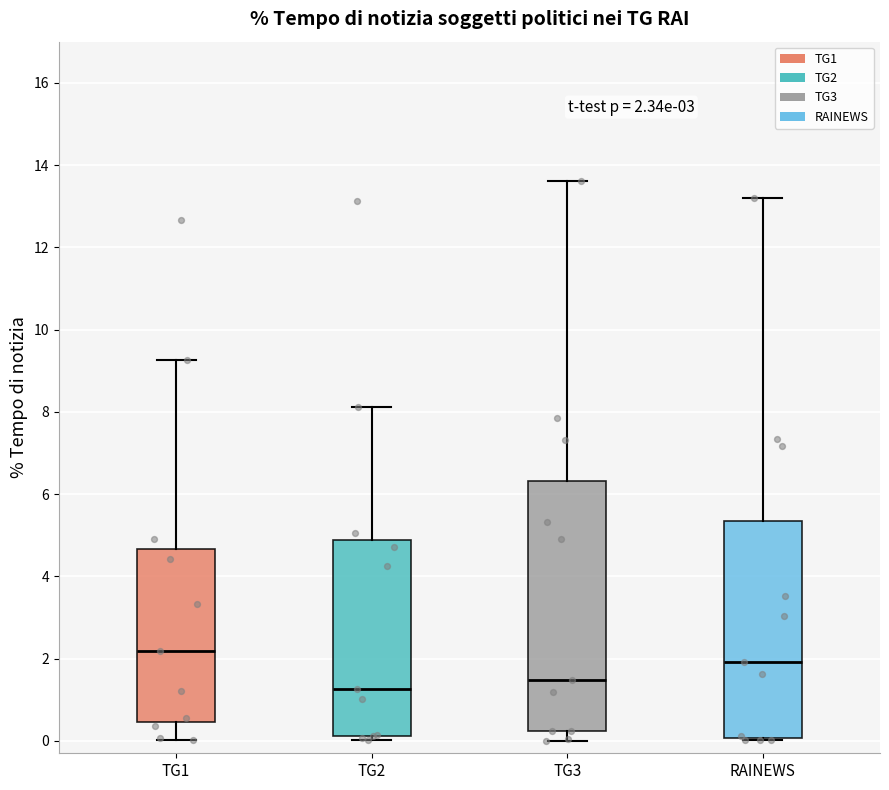

Which box has the highest median line?

TG1